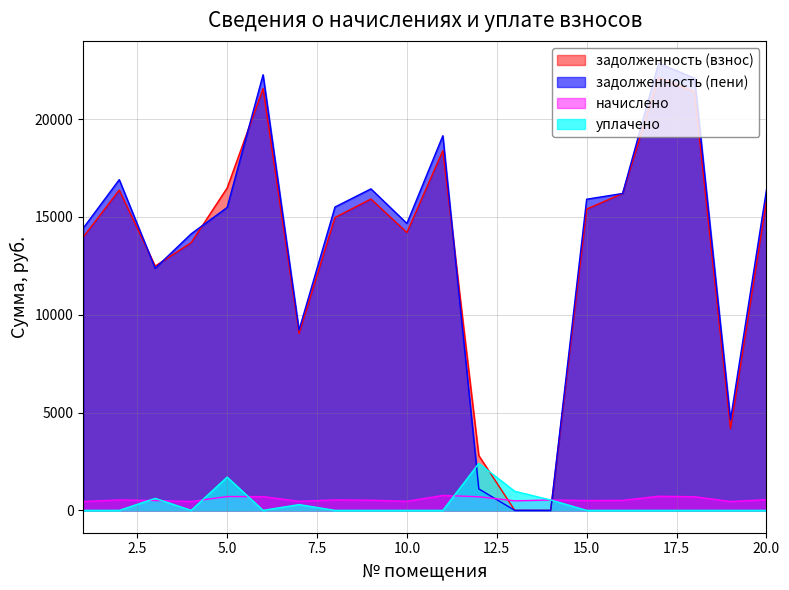

What is the difference between the second highest and second lowest values in the начислено series?

269.7